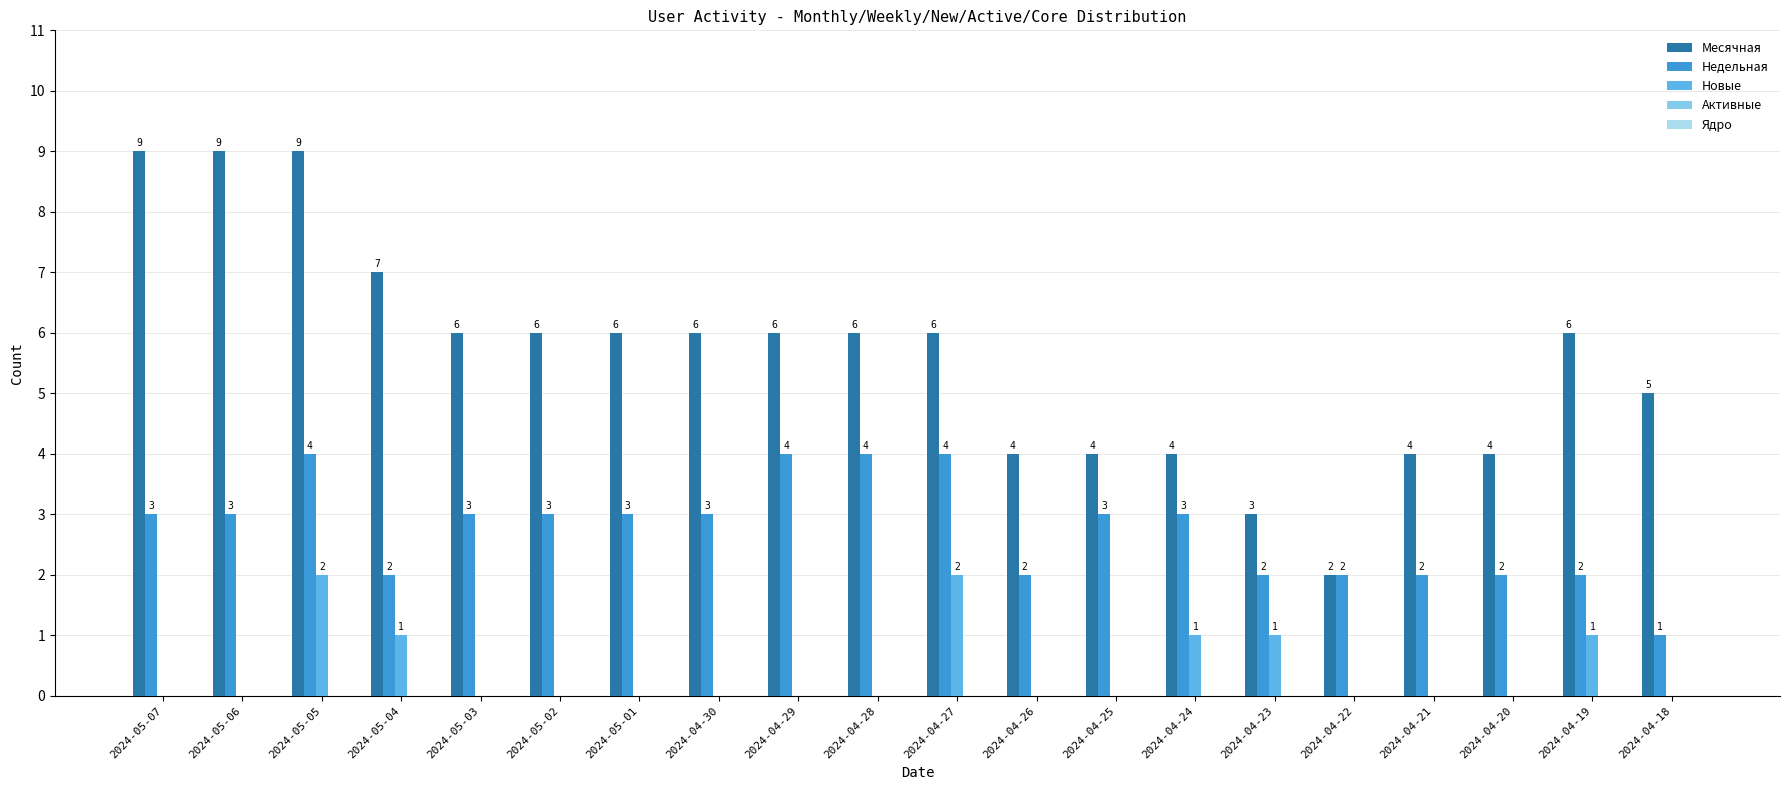

True or false: Месячная has a value of 6 at 2024-04-29.

True